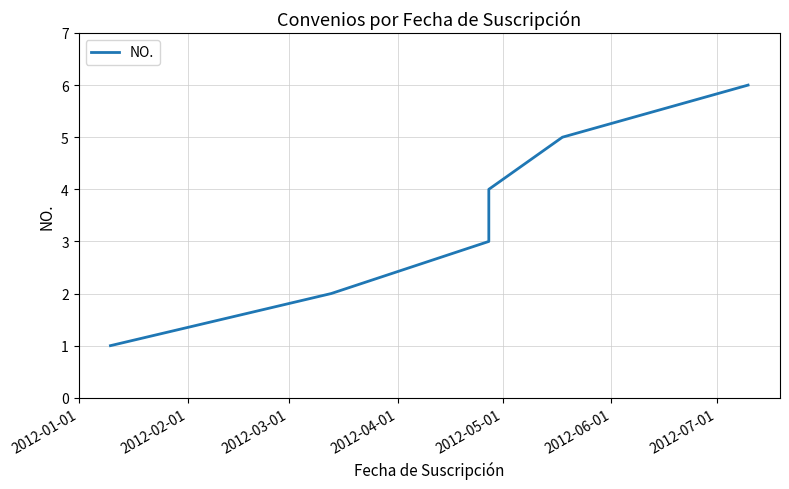

Is it true that the value at 2012-06-01 is 2?

False